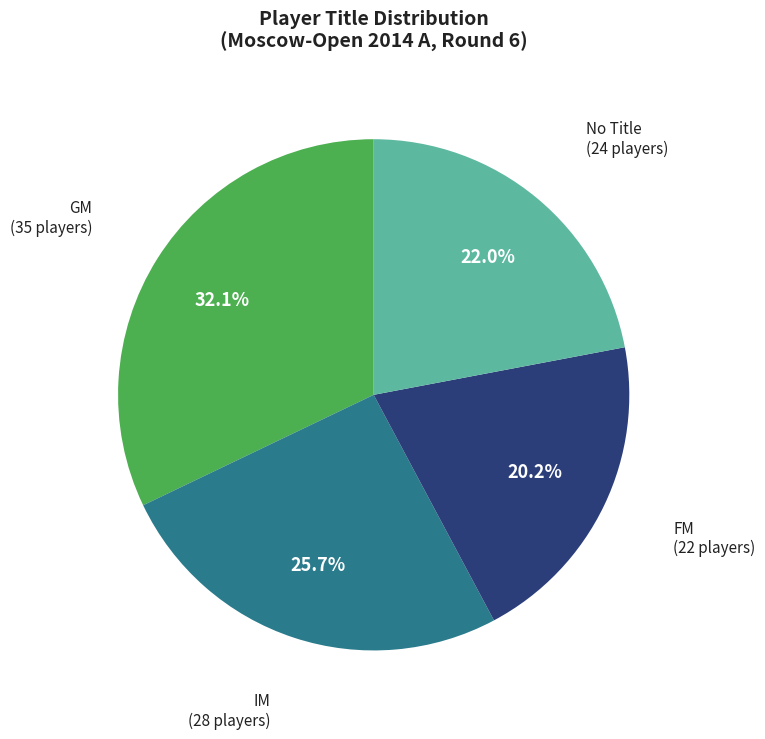

Is there a majority slice in this chart?

No